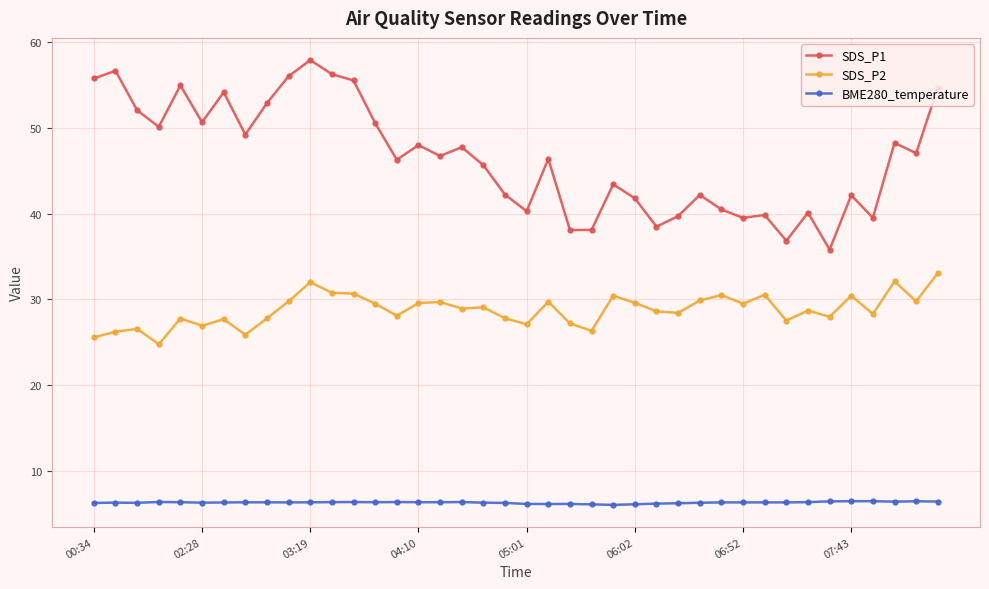

Rank the series by their average value, from lowest to highest.

BME280_temperature, SDS_P2, SDS_P1